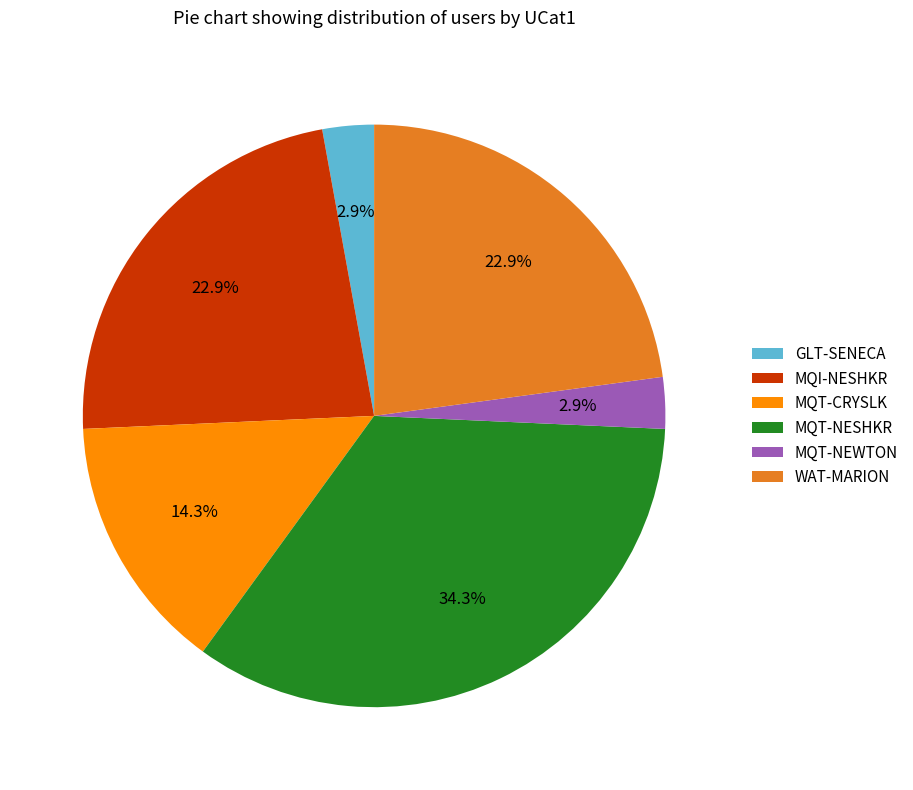

Which category has the biggest portion of the pie?

MQT-NESHKR